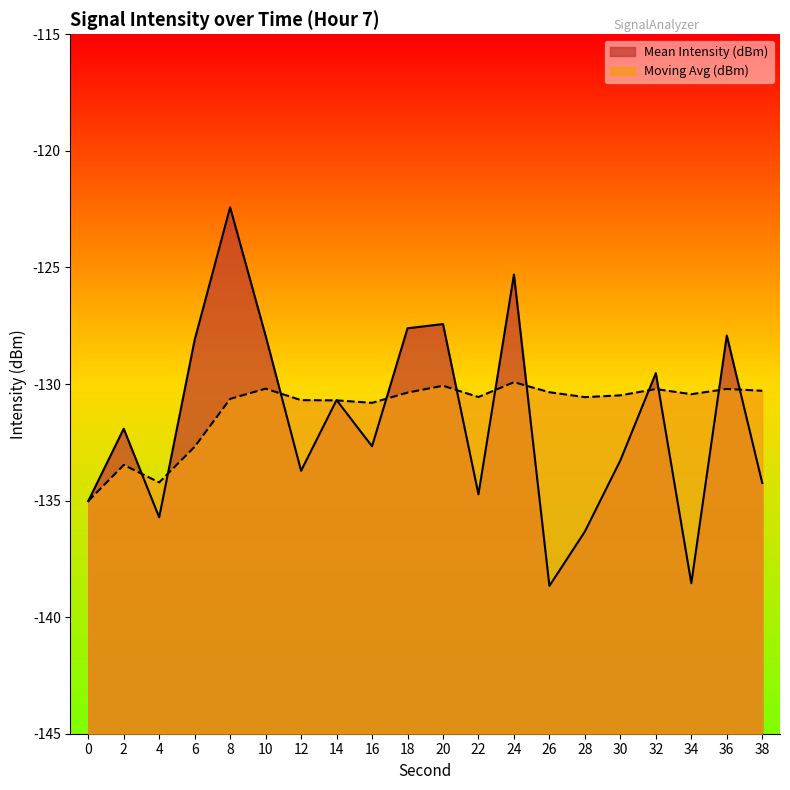

At 6, list the series in order from largest to smallest.

Mean Intensity (dBm), Moving Avg (dBm)